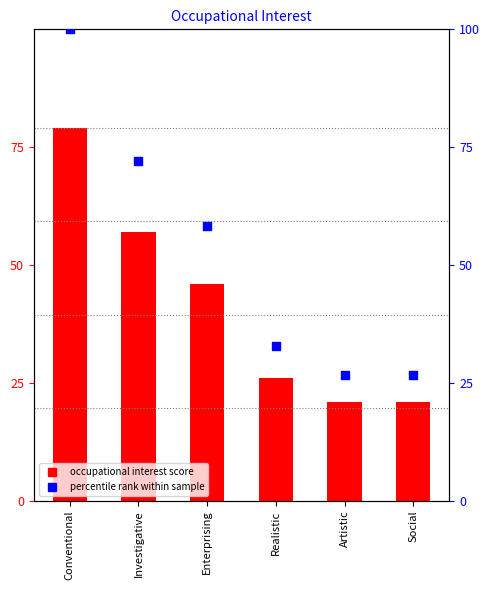

Which series contains the highest Y value?

percentile rank within sample